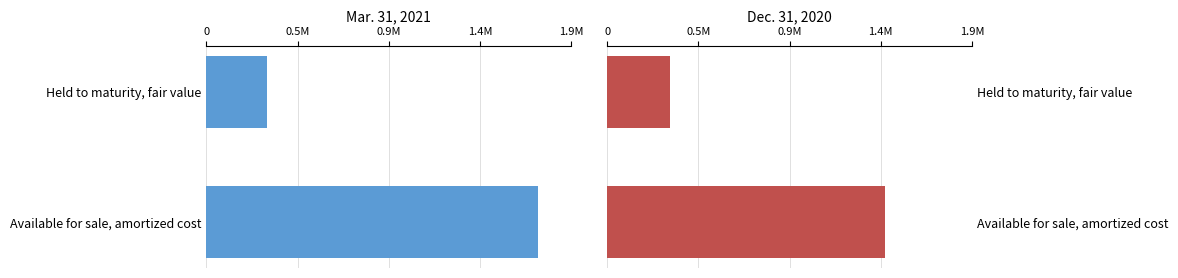

What is the sum of the Dec. 31, 2020 values at Available for sale, amortized cost and Held to maturity, fair value?

1762590